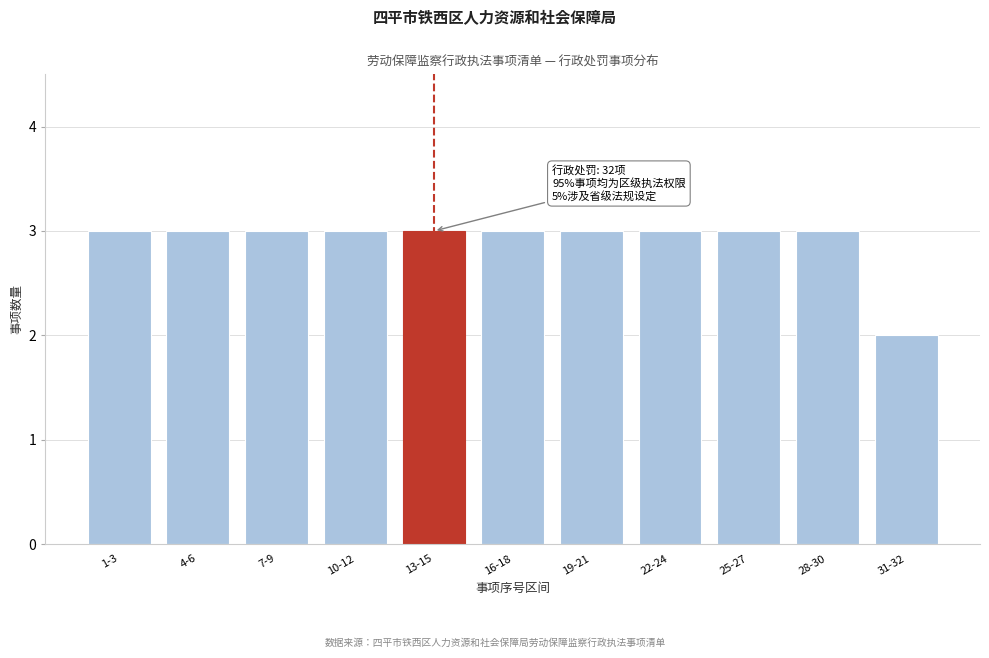

Reading right to left, list all the values displayed in this chart.

31-32=2	28-30=3	25-27=3	22-24=3	19-21=3	16-18=3	13-15=3	10-12=3	7-9=3	4-6=3	1-3=3